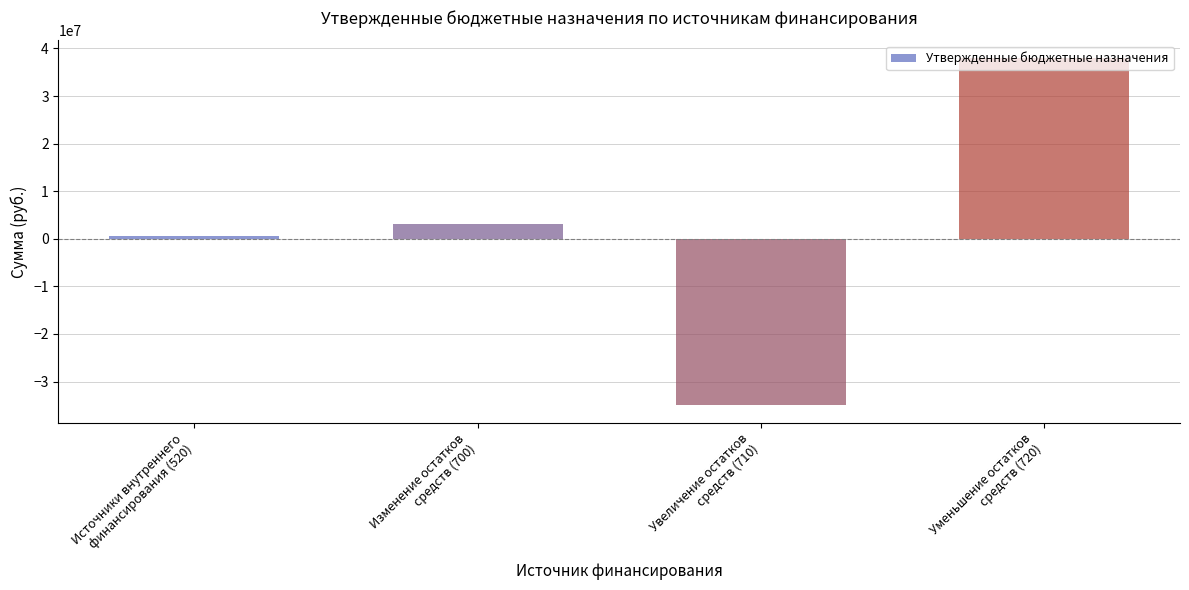

What is the sum of all values?

6732792.5